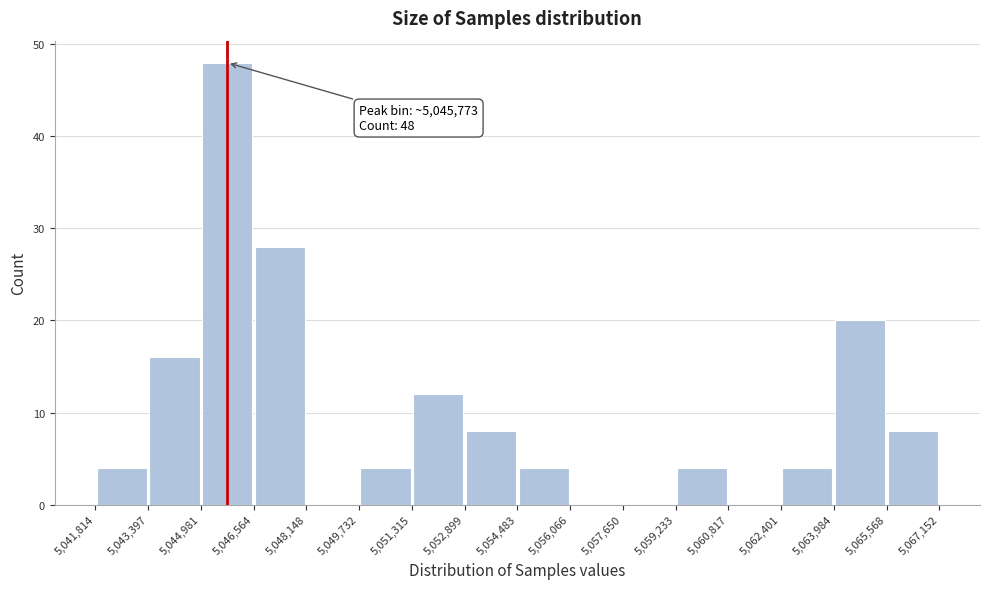

Which range on the x-axis has the tallest bar?

5,044,981 to 5,046,564